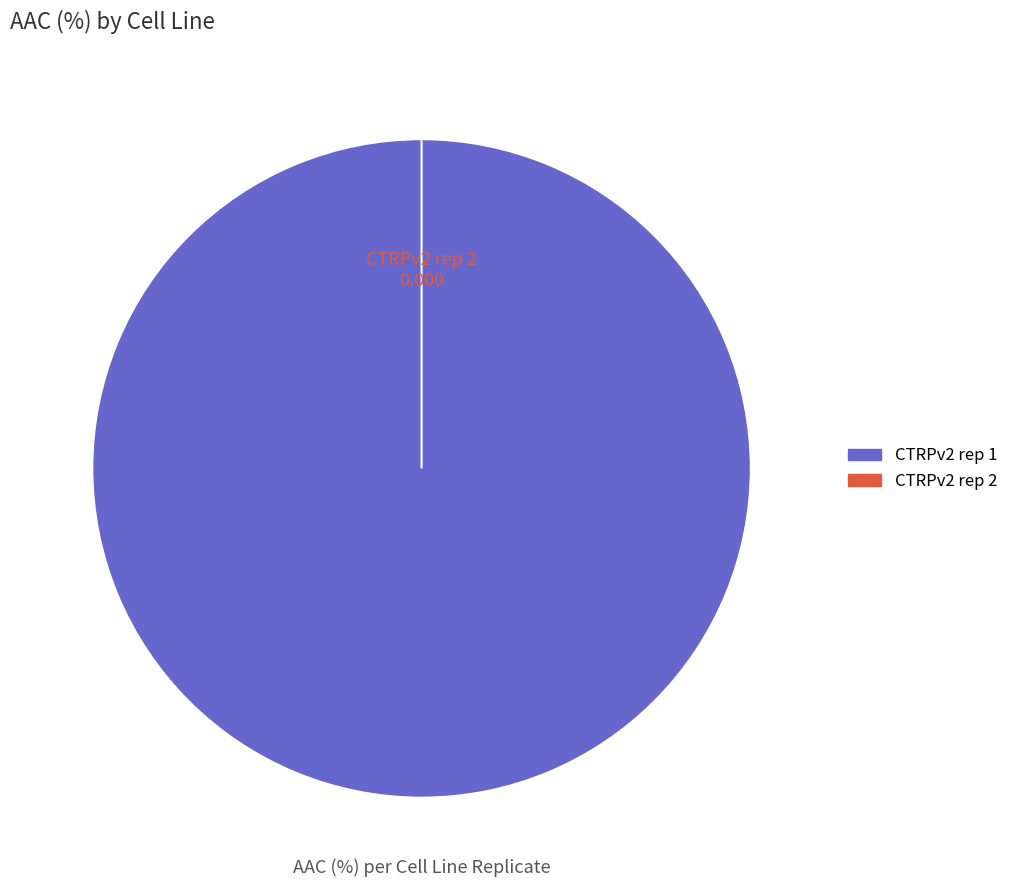

The CTRPv2 rep 2 slice represents 0% of the pie. True or false?

True